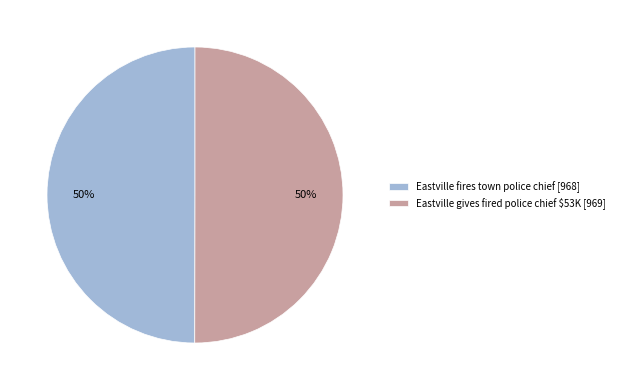

How many segments does this pie chart have?

2